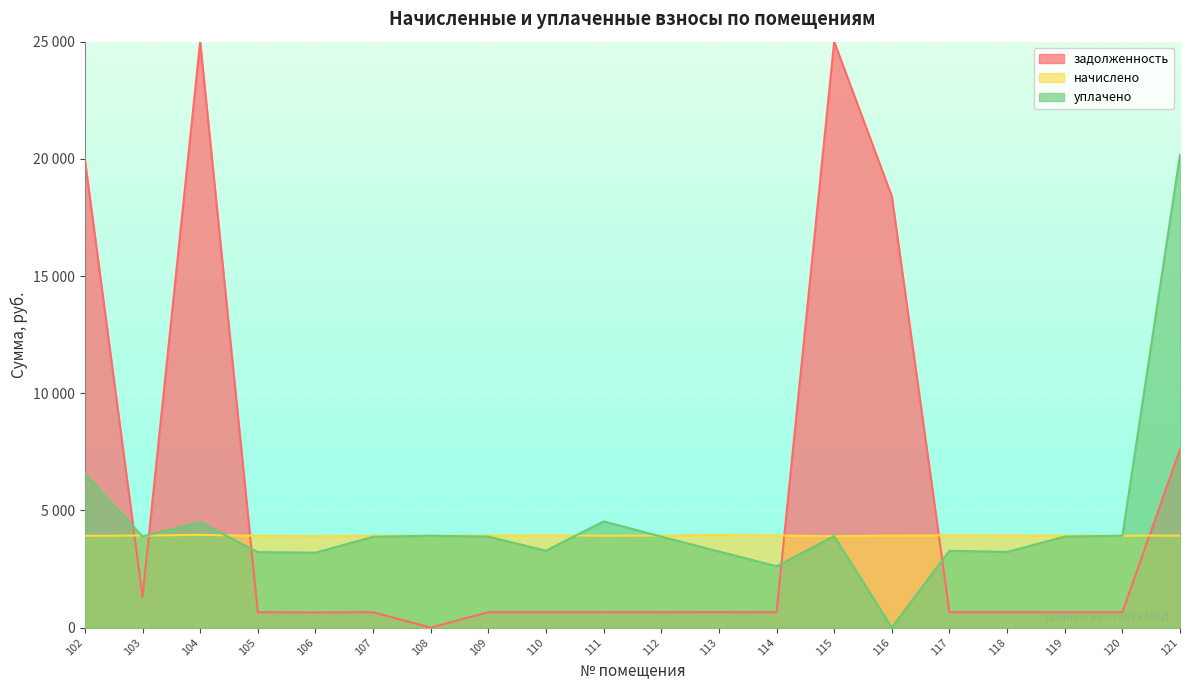

Between 113 and 116, which series saw the biggest shift?

задолженность